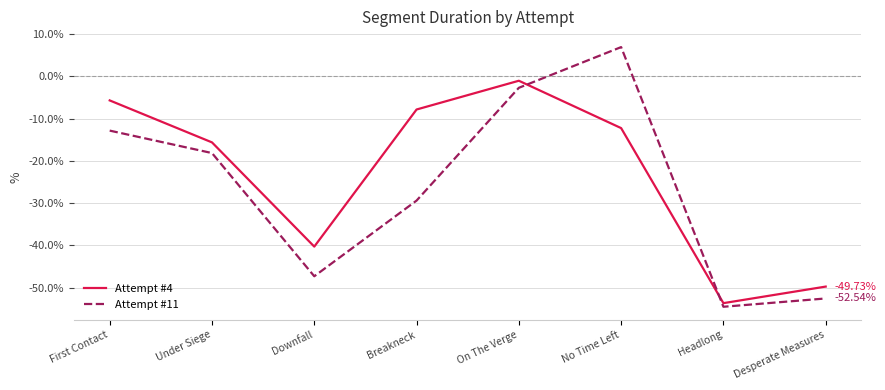

What are all the series names shown in the legend?

Attempt #4, Attempt #11